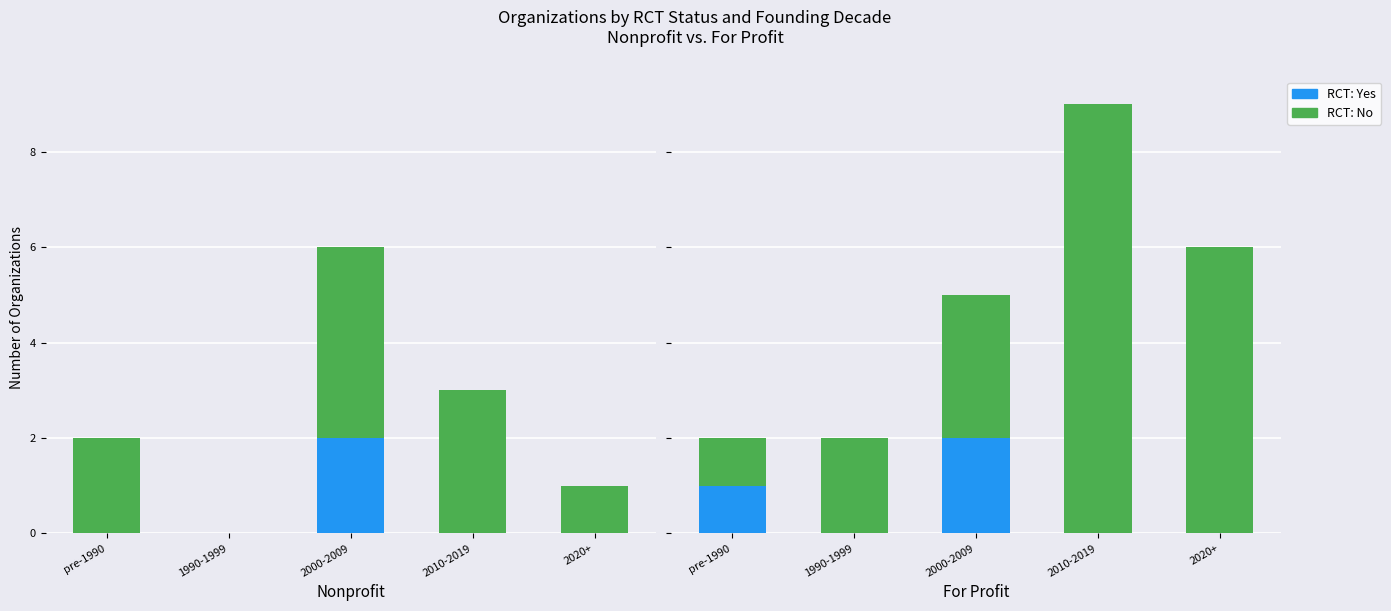

List the labels in order of Yes value, largest first.

2000-2009, pre-1990, 1990-1999, 2010-2019, 2020+